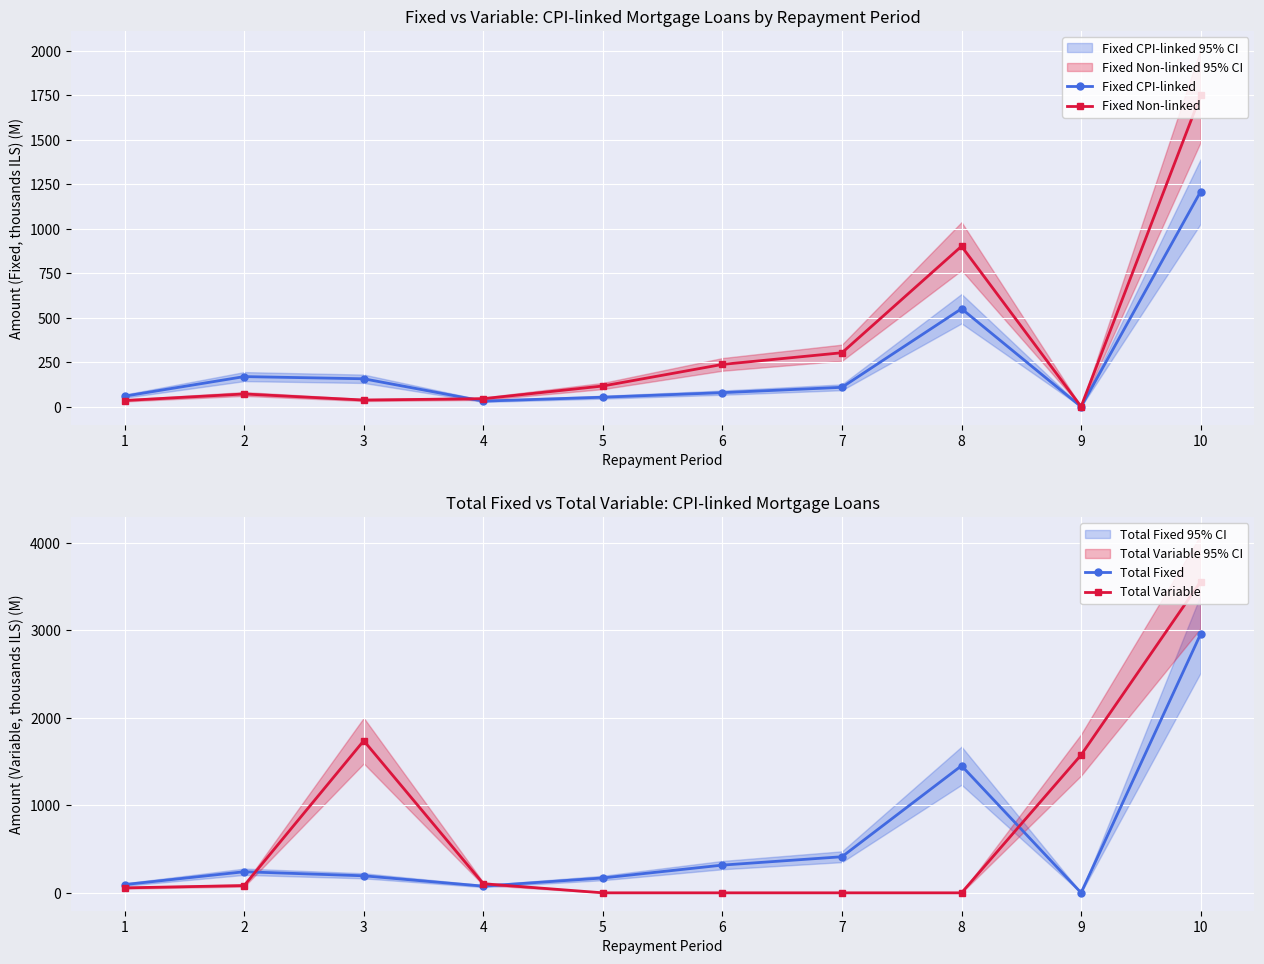

Between 5 and 10, which series saw the biggest shift?

Total Variable